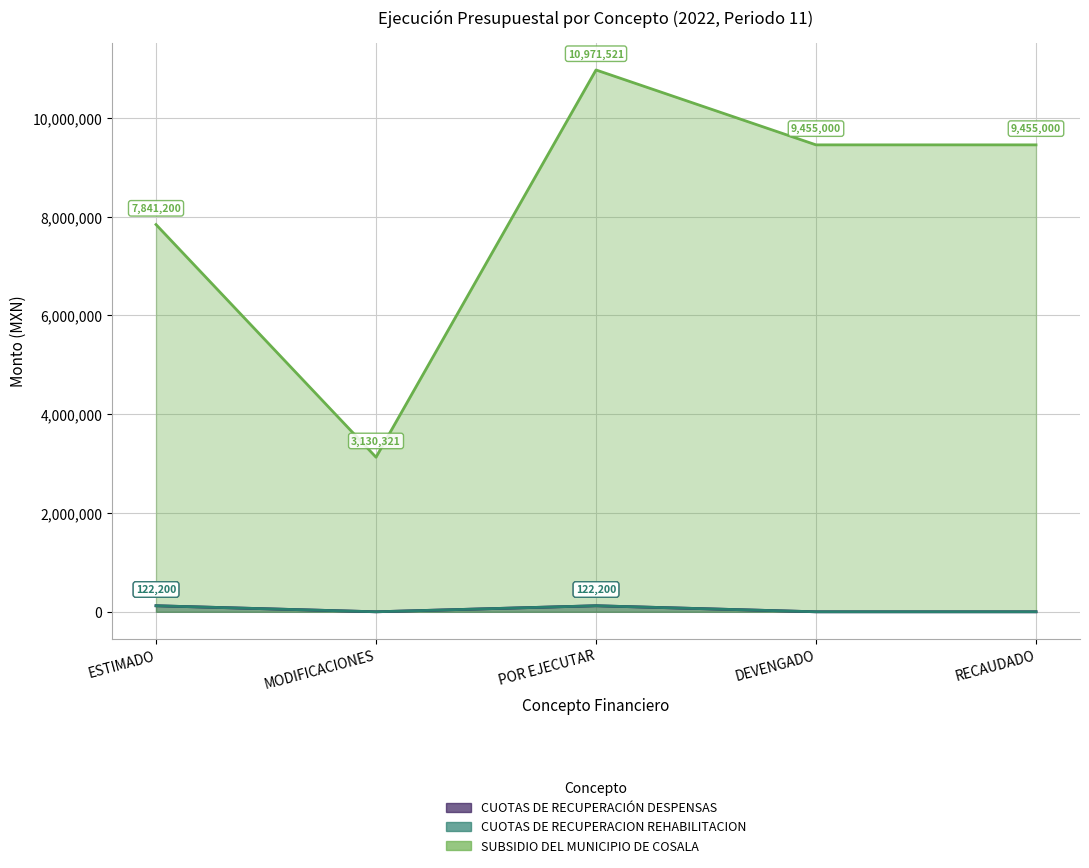

In CUOTAS DE RECUPERACION REHABILITACION, how many points are higher than both neighbors (excluding endpoints)?

1